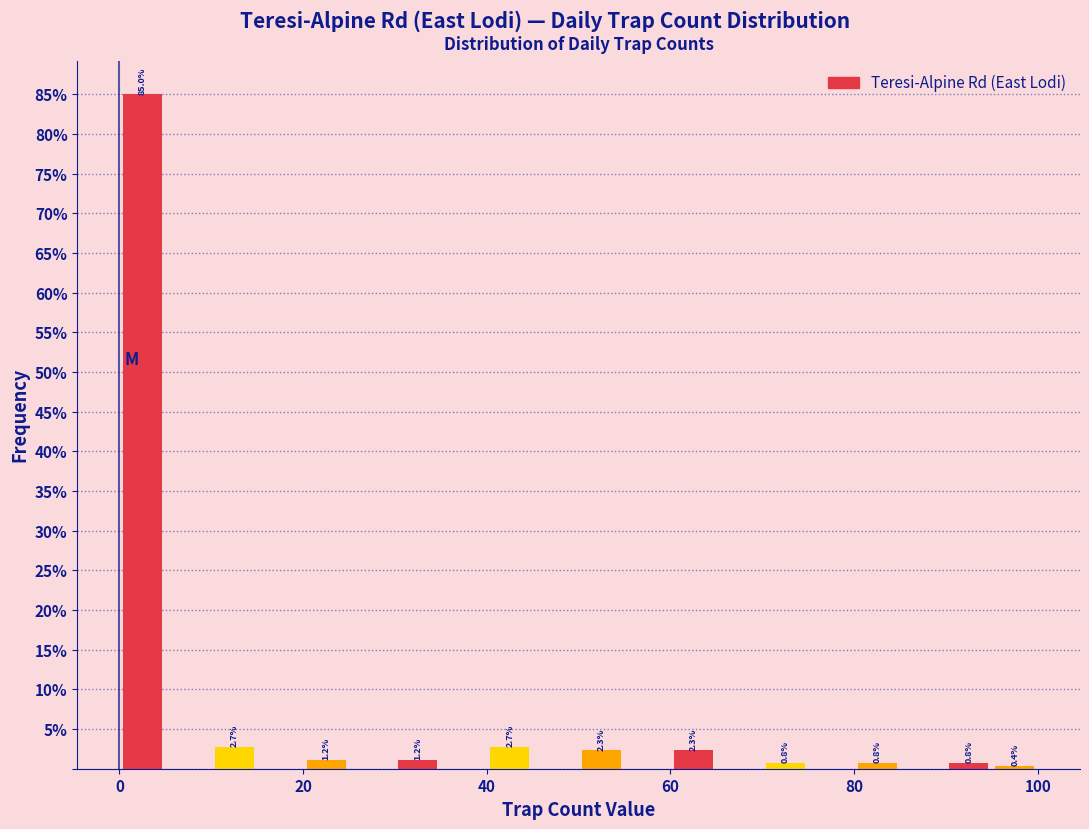

Around what value on the x-axis is the tallest bar? Give the approximate position of its centre, as read against the axis.

2